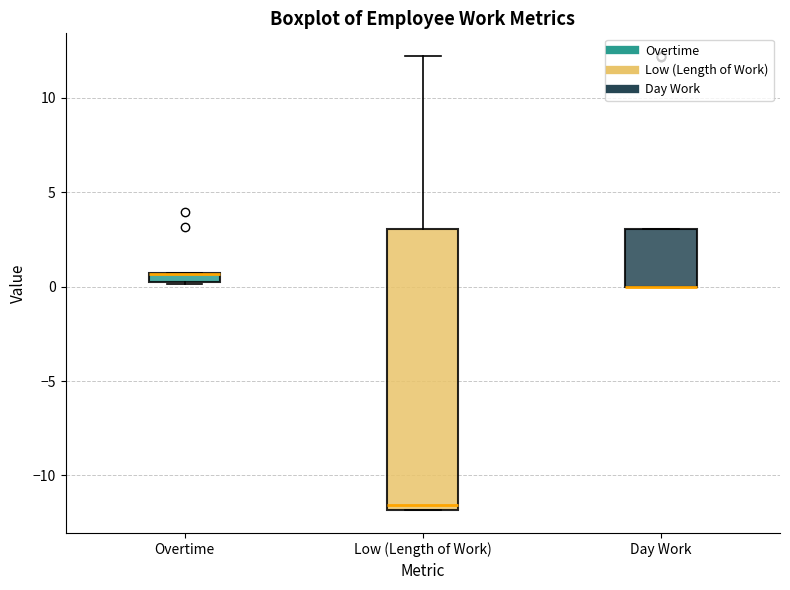

Which box is the tallest, from its lower edge to its upper edge?

Low (Length of Work)